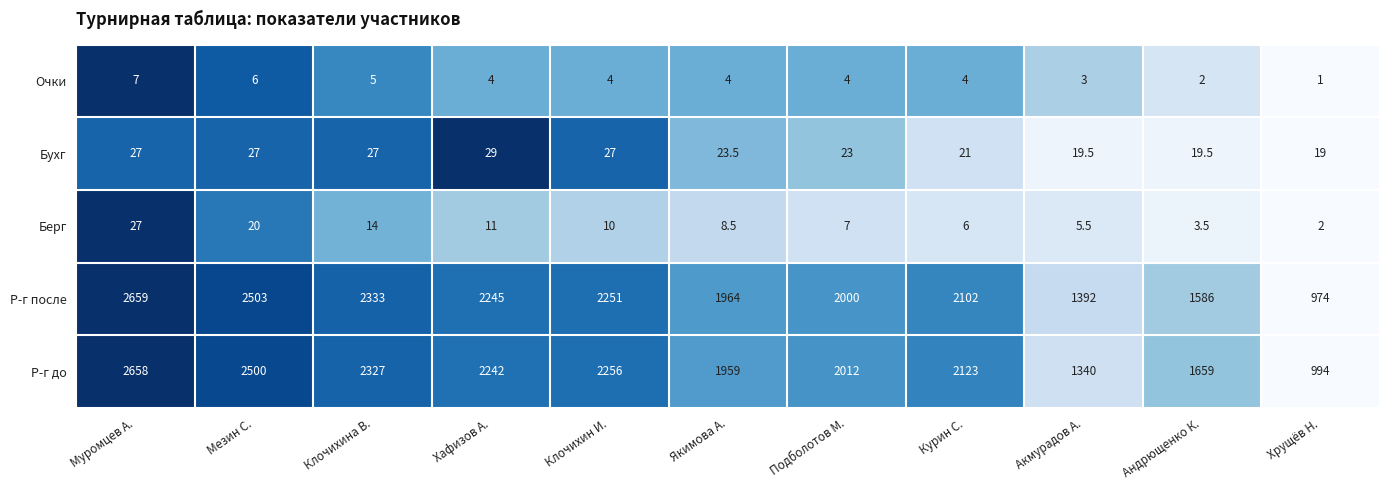

Which category has the lowest value across all series?

Хрущёв Н.